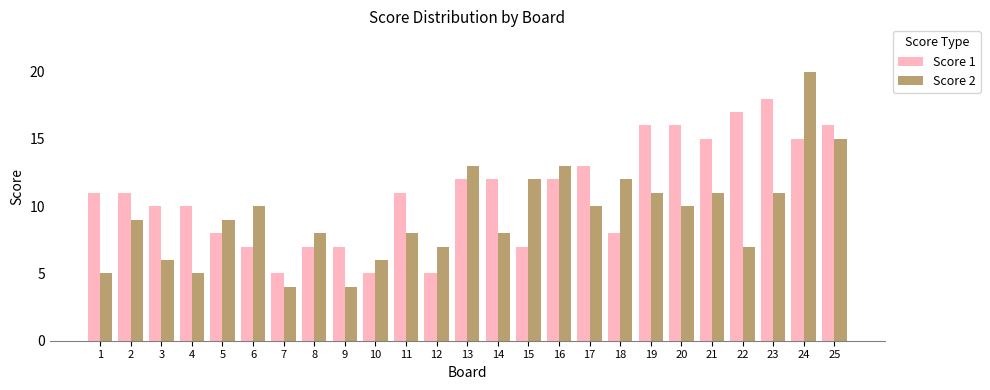

The value of Score 1 at 3 is 16. True or false?

False